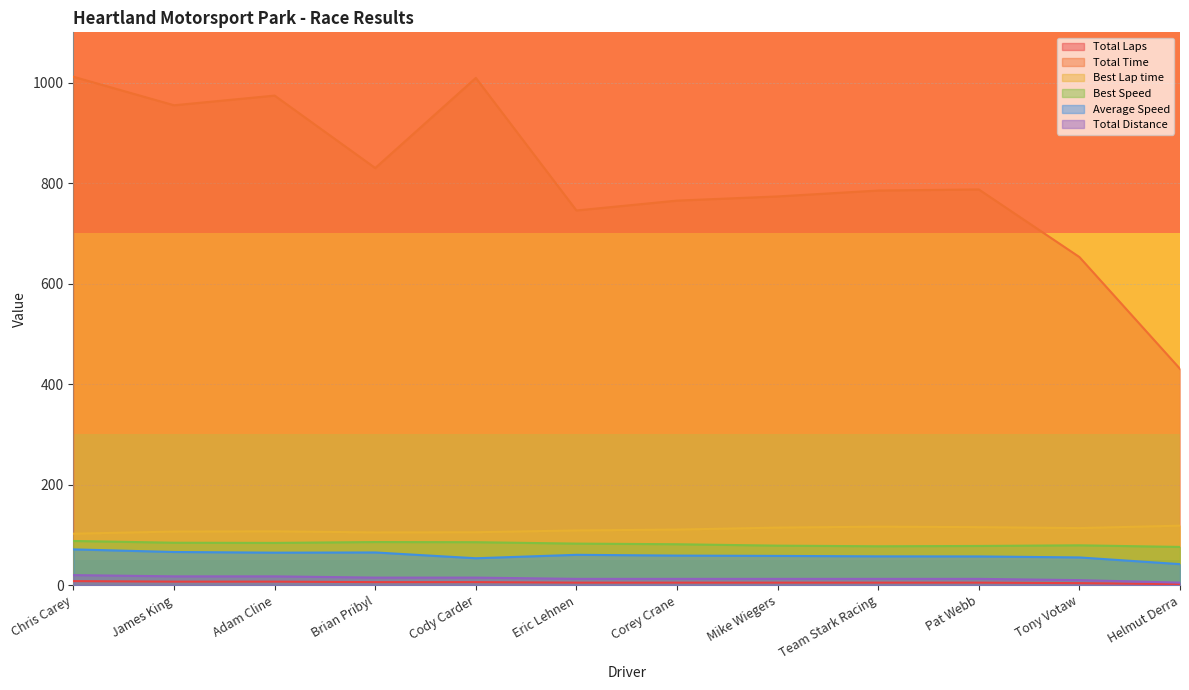

Which category has the highest value in the Best Lap time series?

Helmut Derra